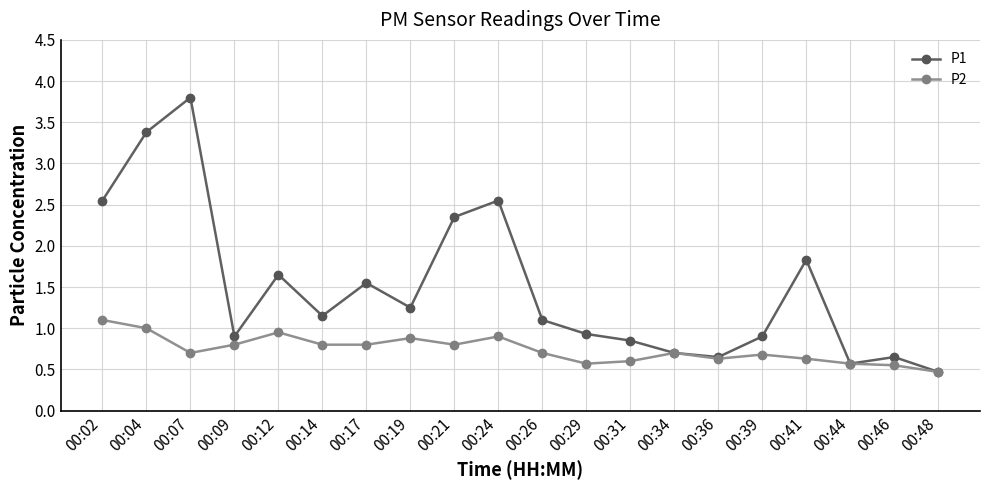

Rank the series by their maximum value, from highest to lowest.

P1, P2